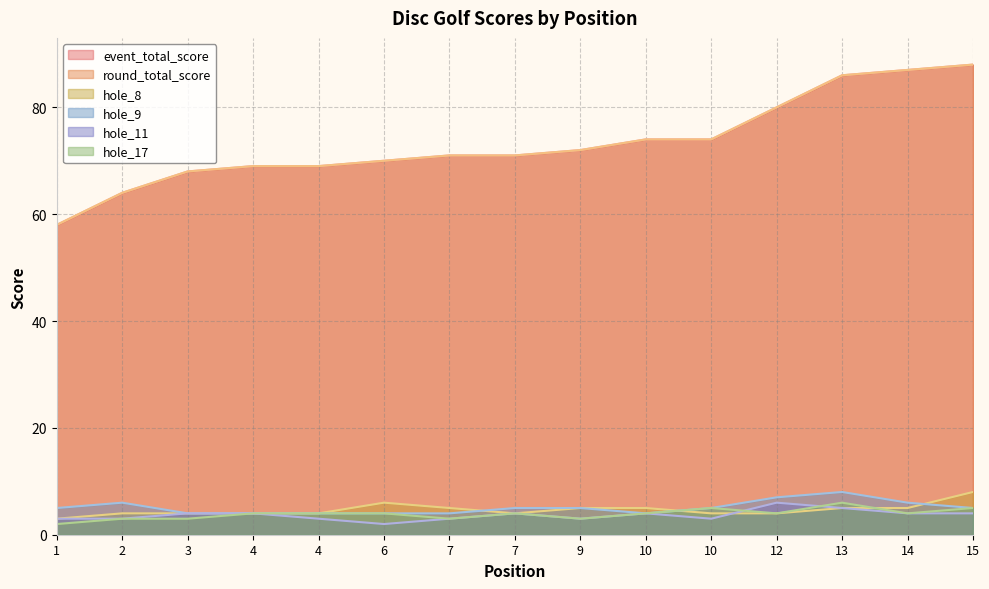

What is the total value across all series at 7?

157